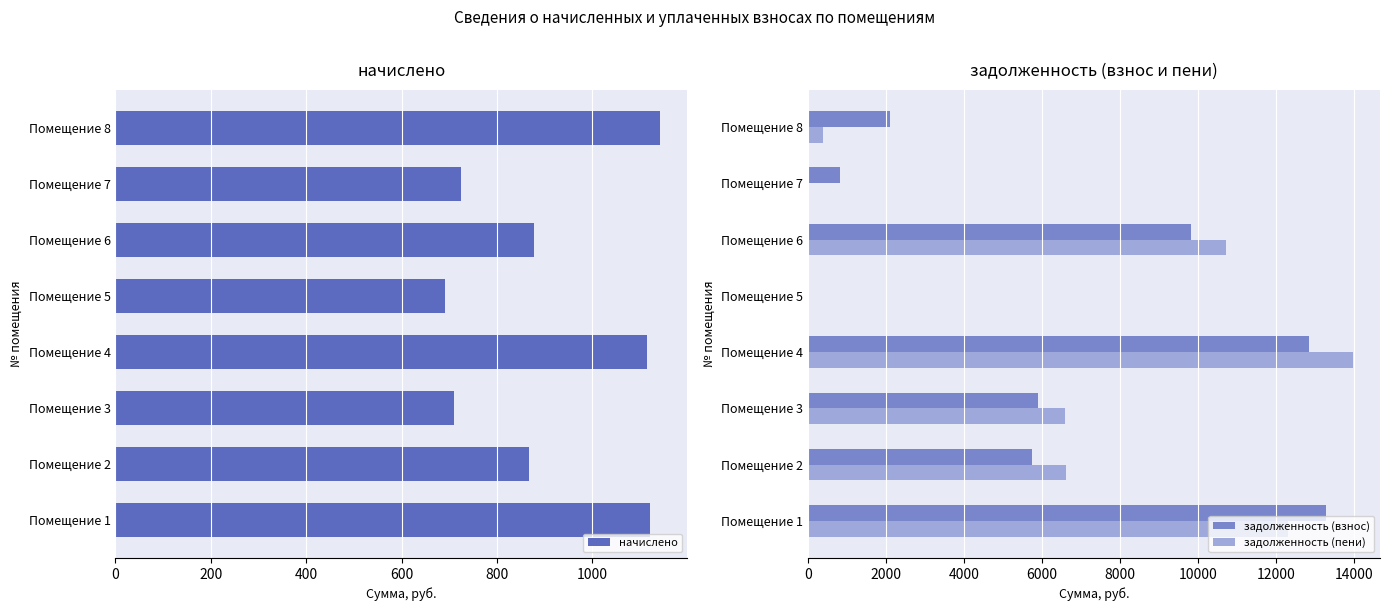

What is the difference between the maximum and minimum values in the начислено series?

450.4